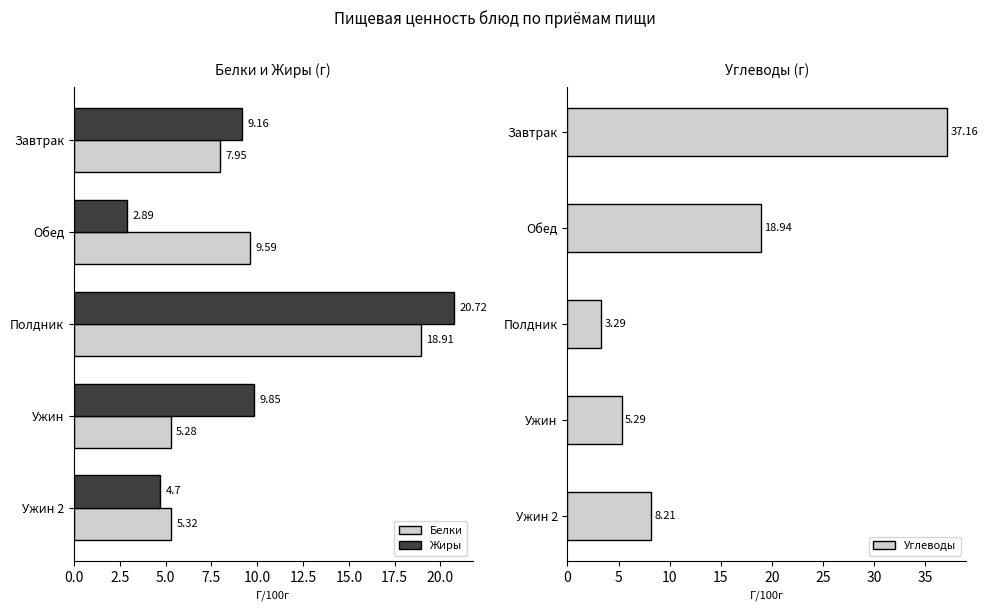

The Углеводы series shows 2.9 at Ужин. True or false?

False